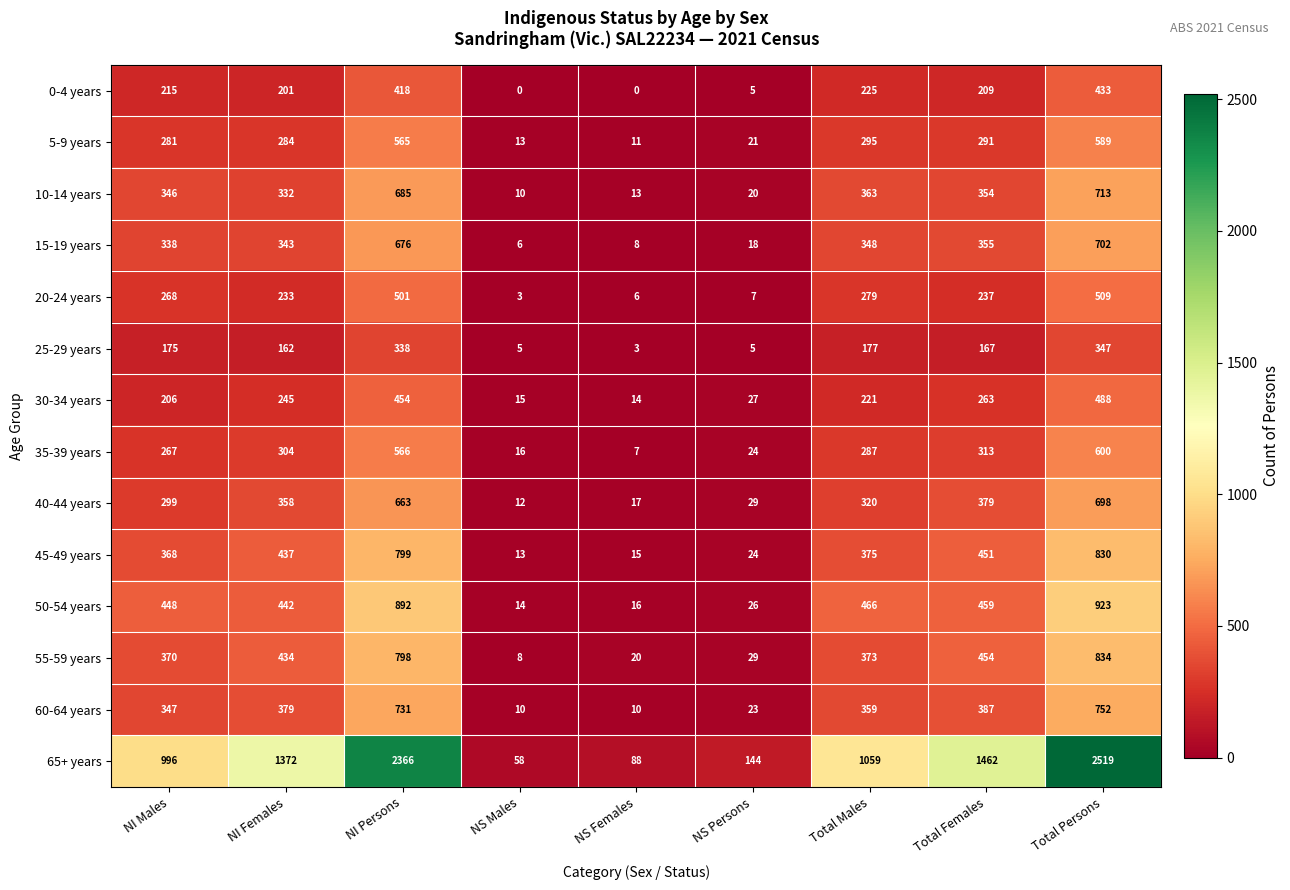

Between NS Males and Total Females, which series saw the biggest shift?

65+ years